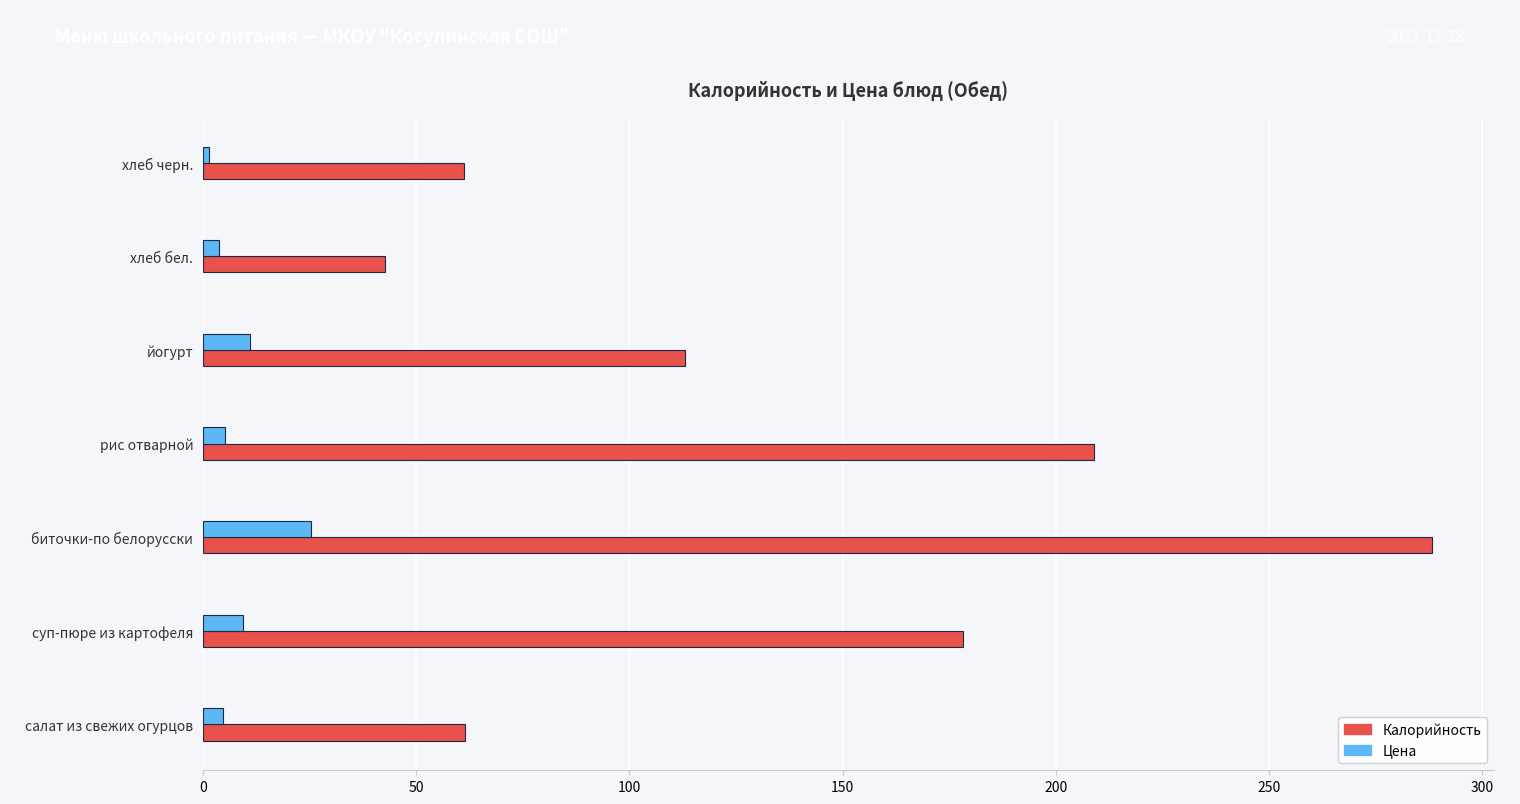

What is the sum of all Калорийность values?

953.9